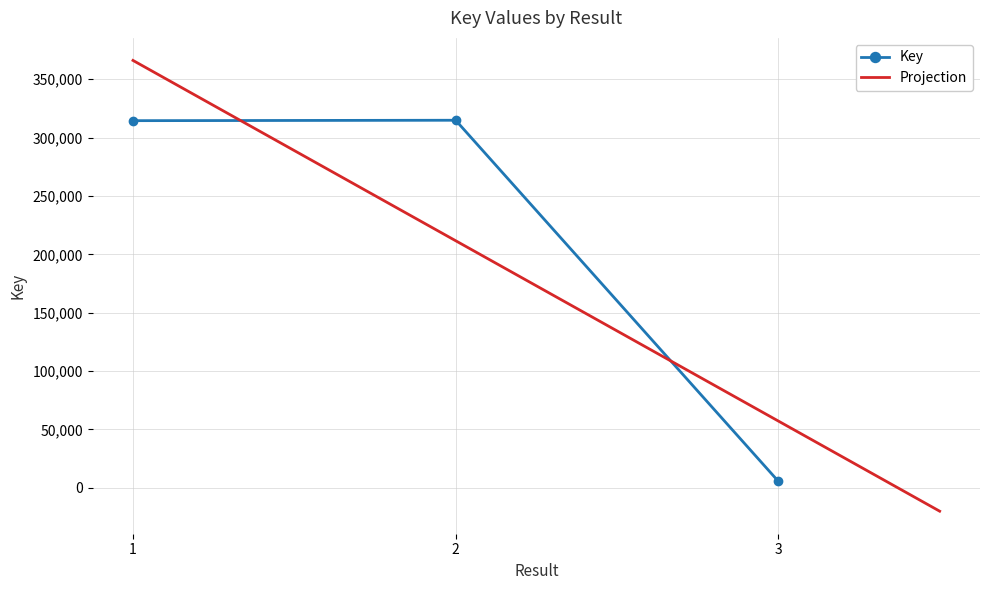

Reading left to right, extract all data points from this chart.

1=314549	2=314907	3=5597